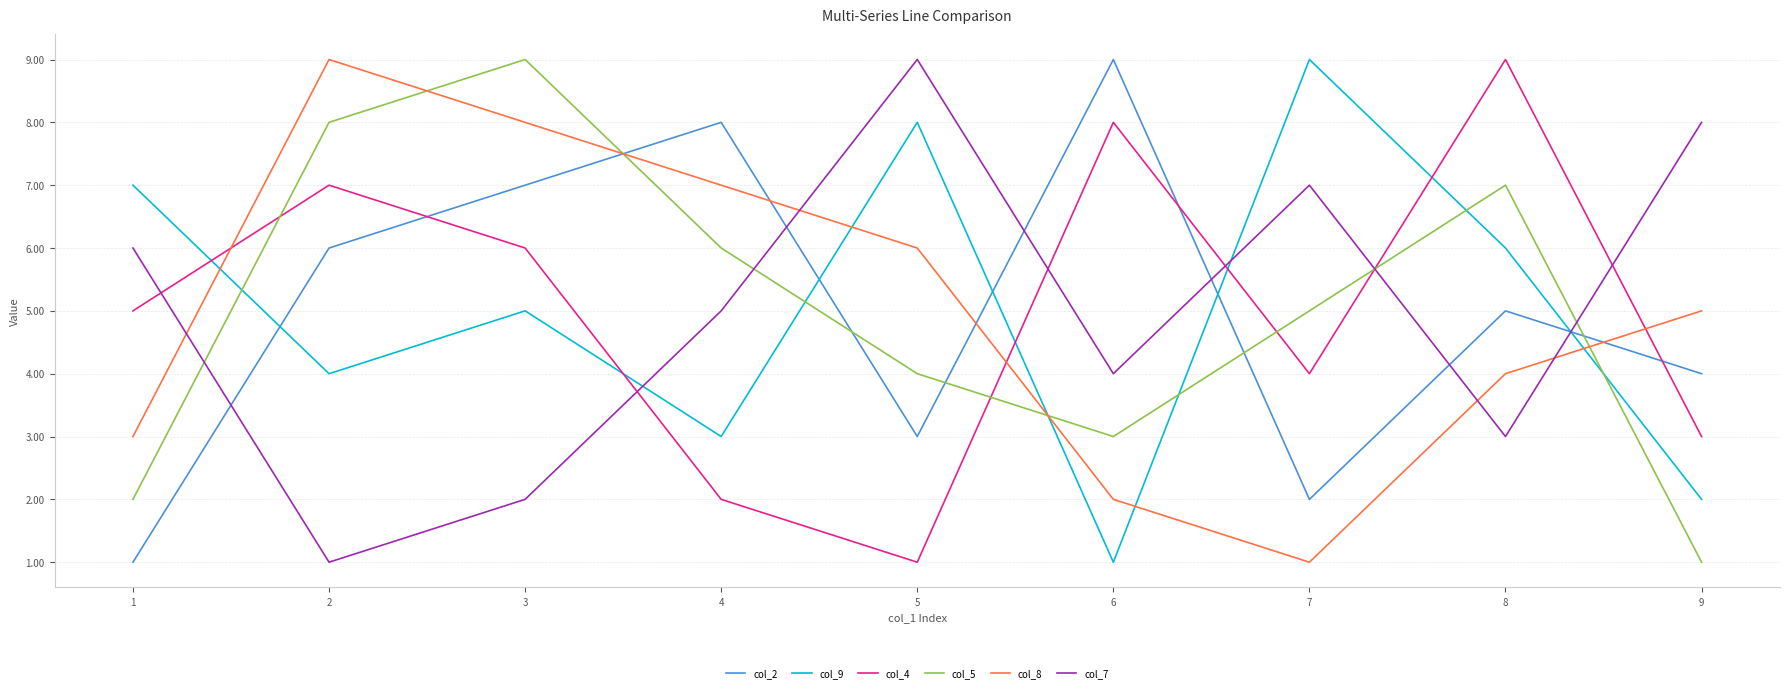

True or false: col_2 has a value of 11 at 2.

False